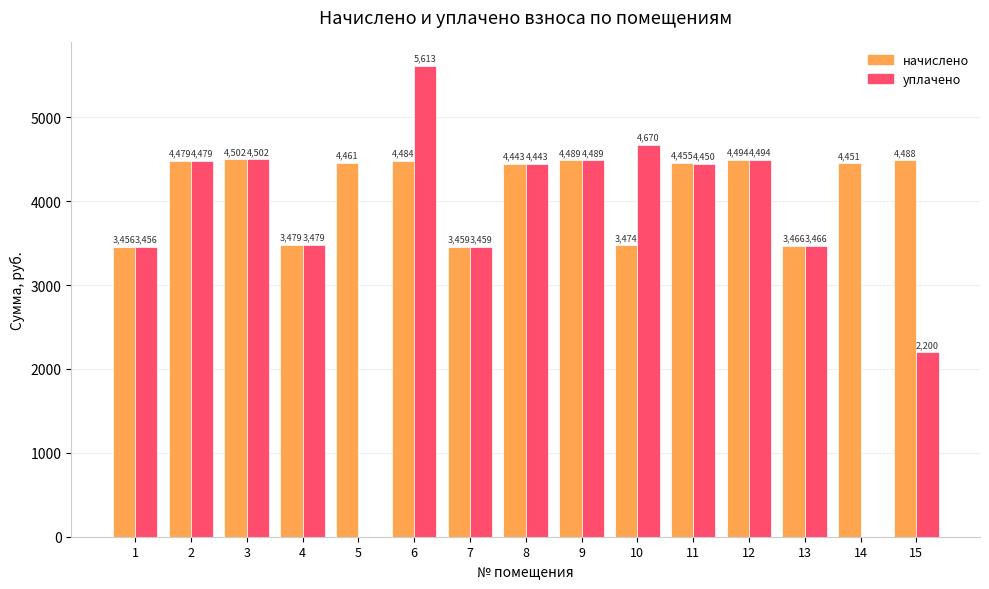

Between 2 and 14, which series saw the biggest shift?

уплачено